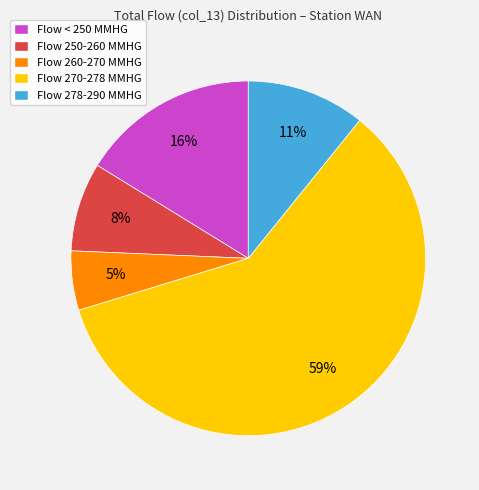

What percentage is the Flow 250-260 MMHG slice, to the nearest percent?

8%